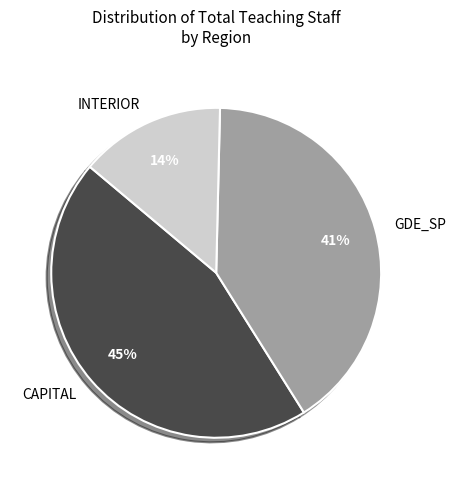

What percentage is the INTERIOR slice, to the nearest percent?

14%